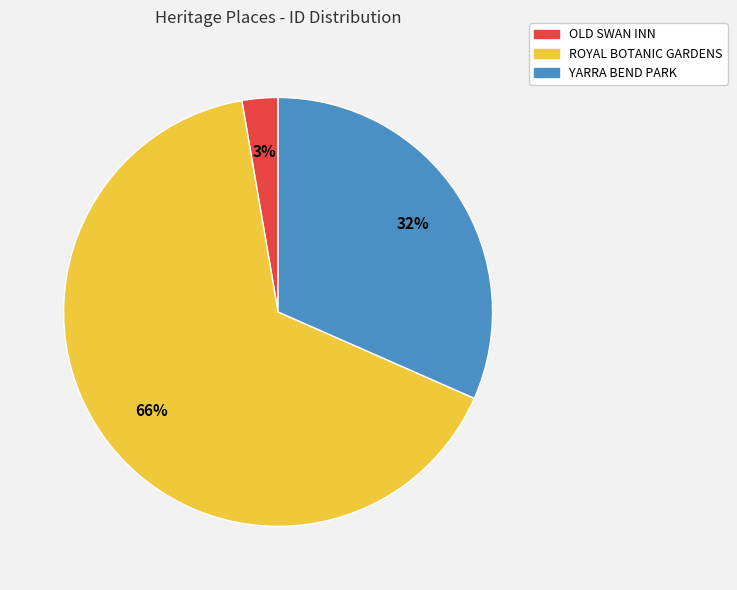

Count the number of slices in the pie.

3